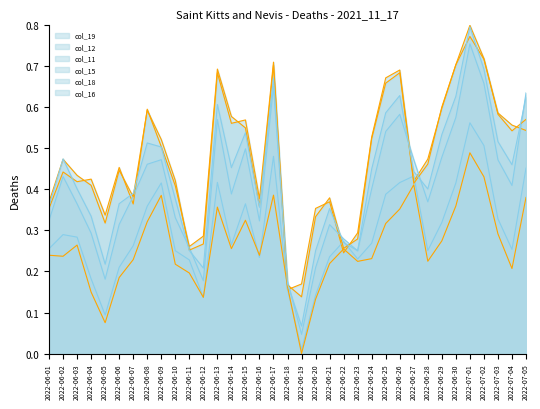

What is the label of the 4th point from the right?

2022-07-02